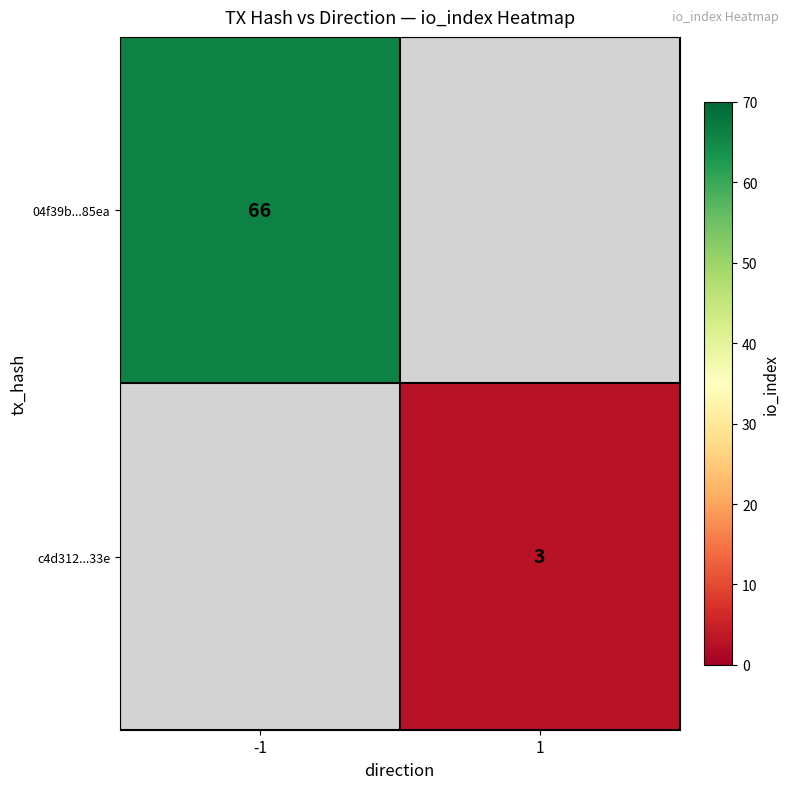

The 04f39b...85ea series shows 66 at -1. True or false?

True